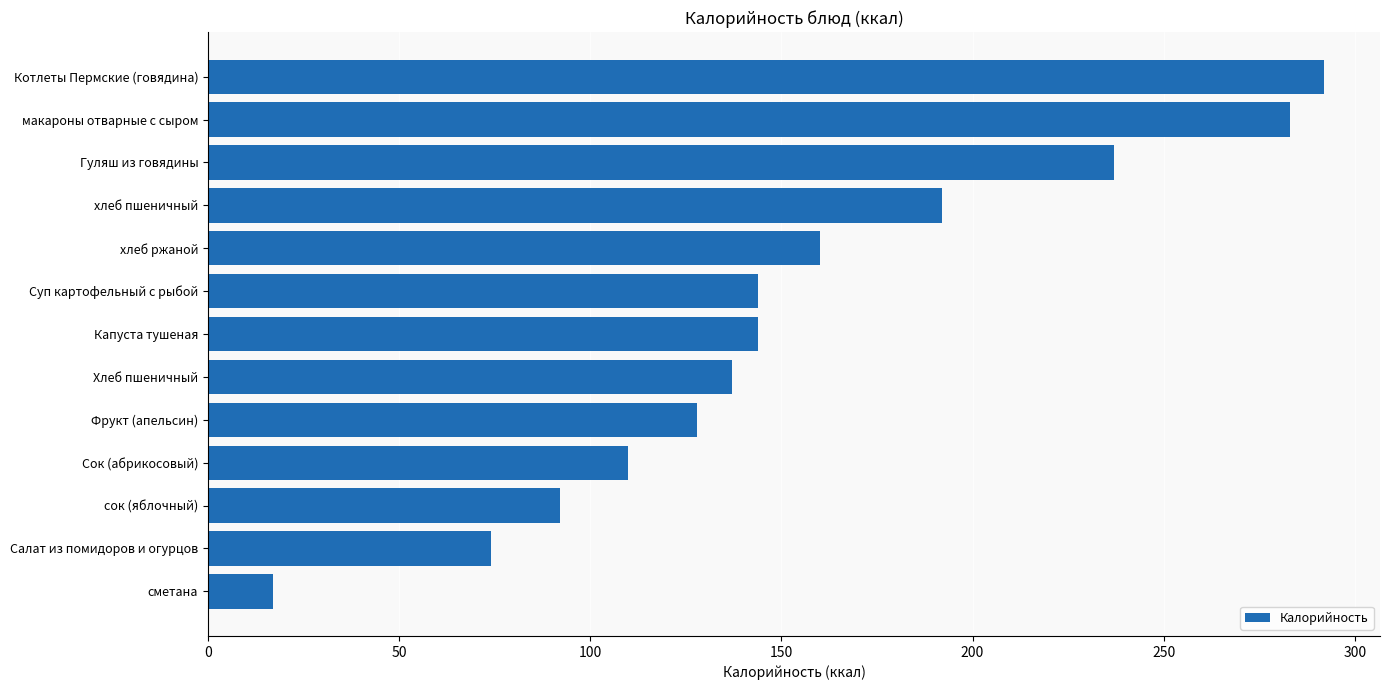

What is the label of the 7th bar from the top?

Капуста тушеная